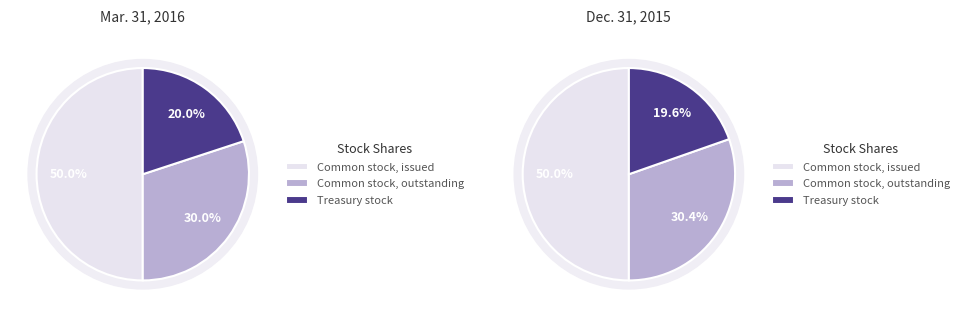

The Treasury stock slice represents 34% of the pie. True or false?

False